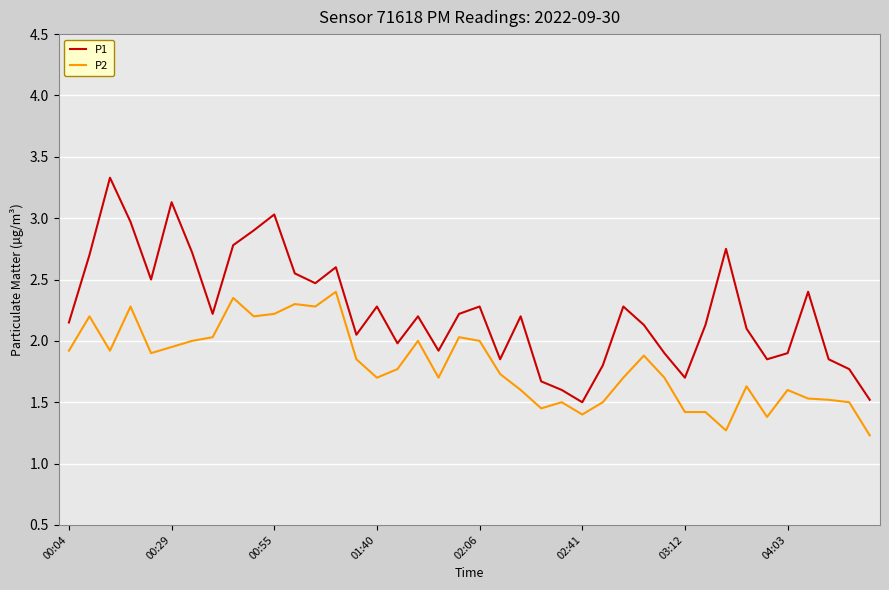

Rank the series by their average value, from highest to lowest.

P1, P2